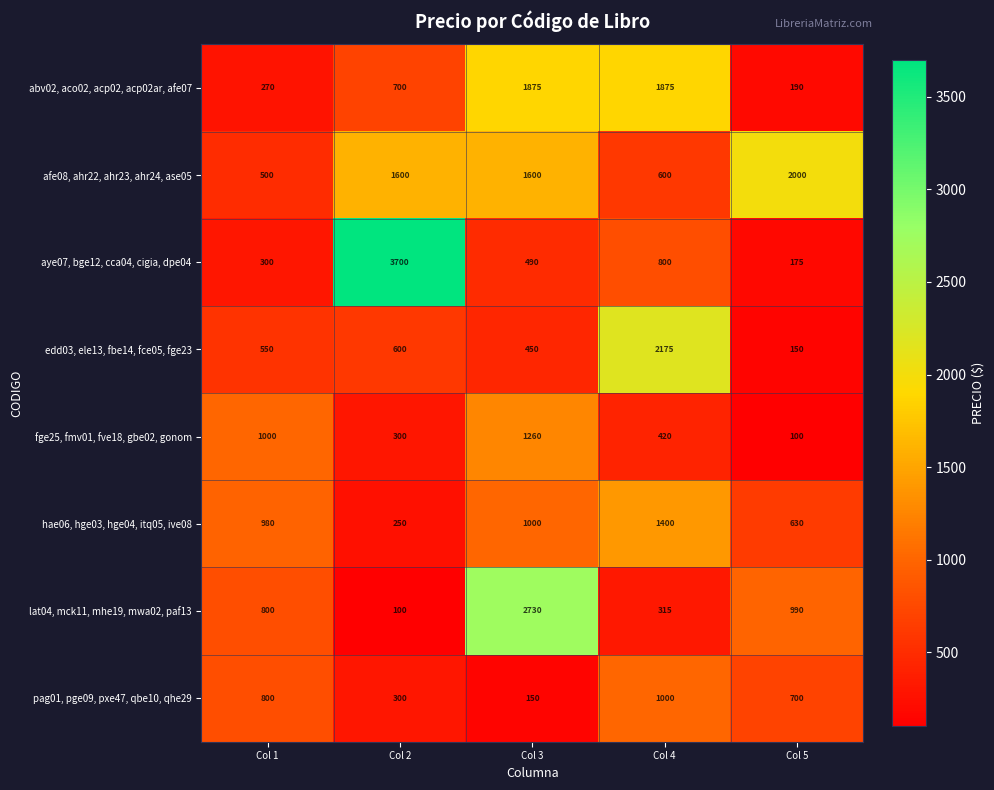

Rank the categories by aye07, bge12, cca04, cigia, dpe04 value from lowest to highest.

Col 5, Col 1, Col 3, Col 4, Col 2